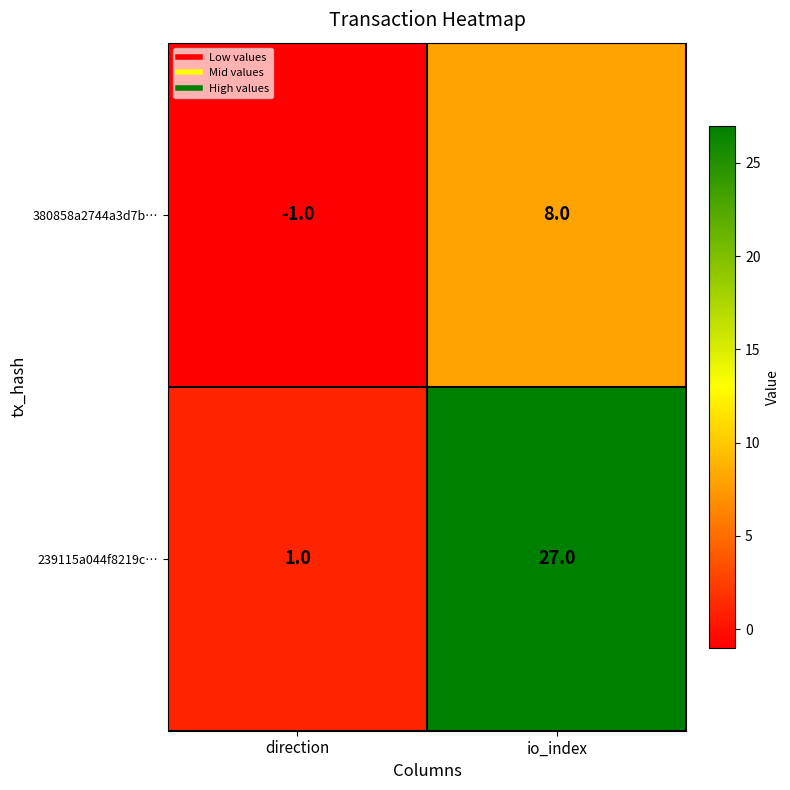

What is the difference between the 239115a044f8219c… values at direction and io_index?

26